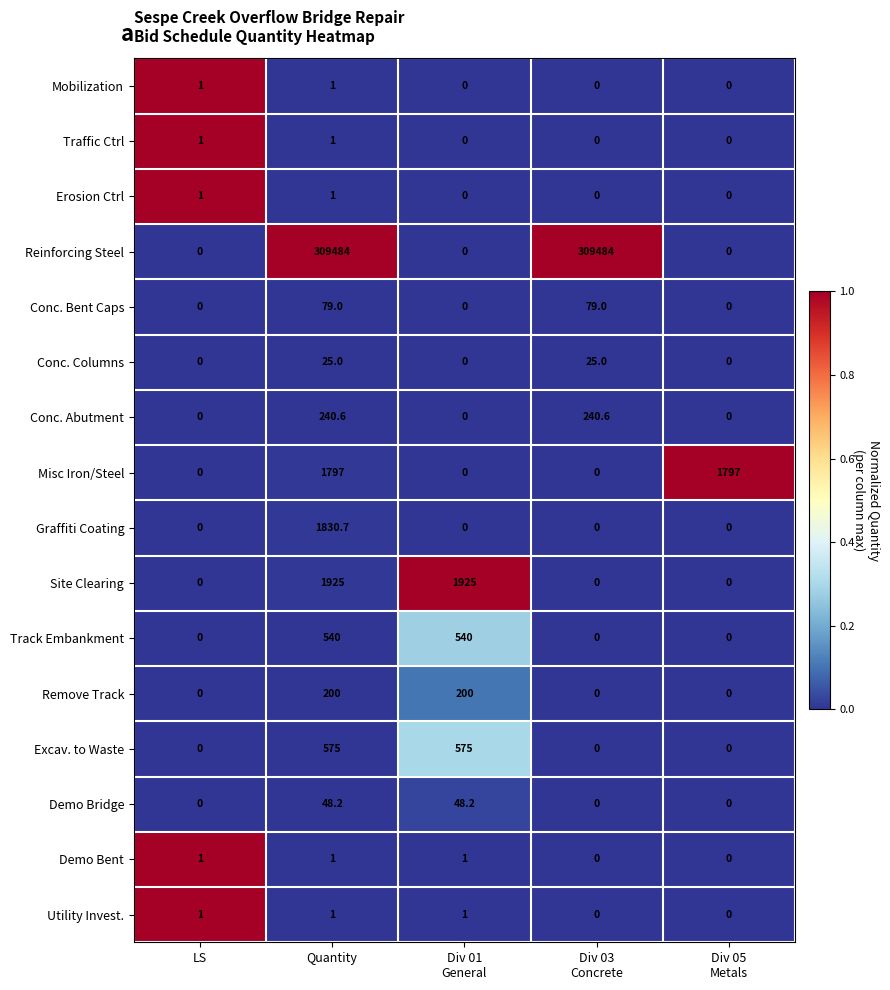

What is the difference between the maximum and minimum values in the Erosion Ctrl series?

1.0